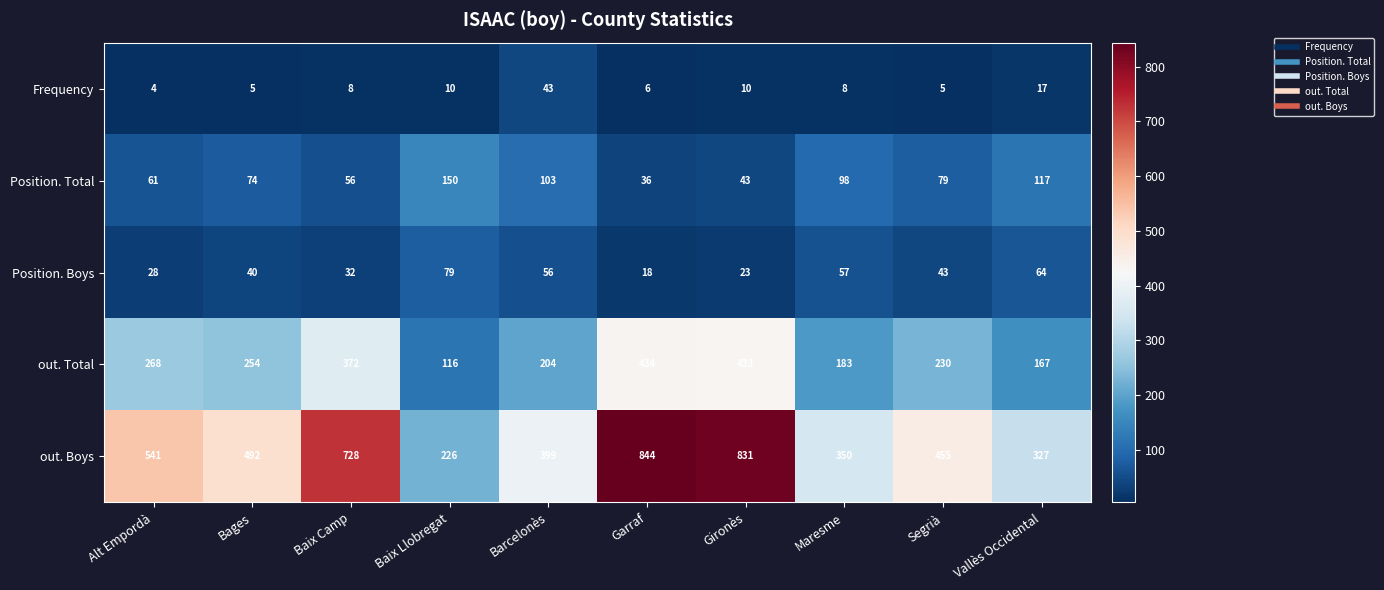

Which series has the largest range (max minus min)?

out. Boys